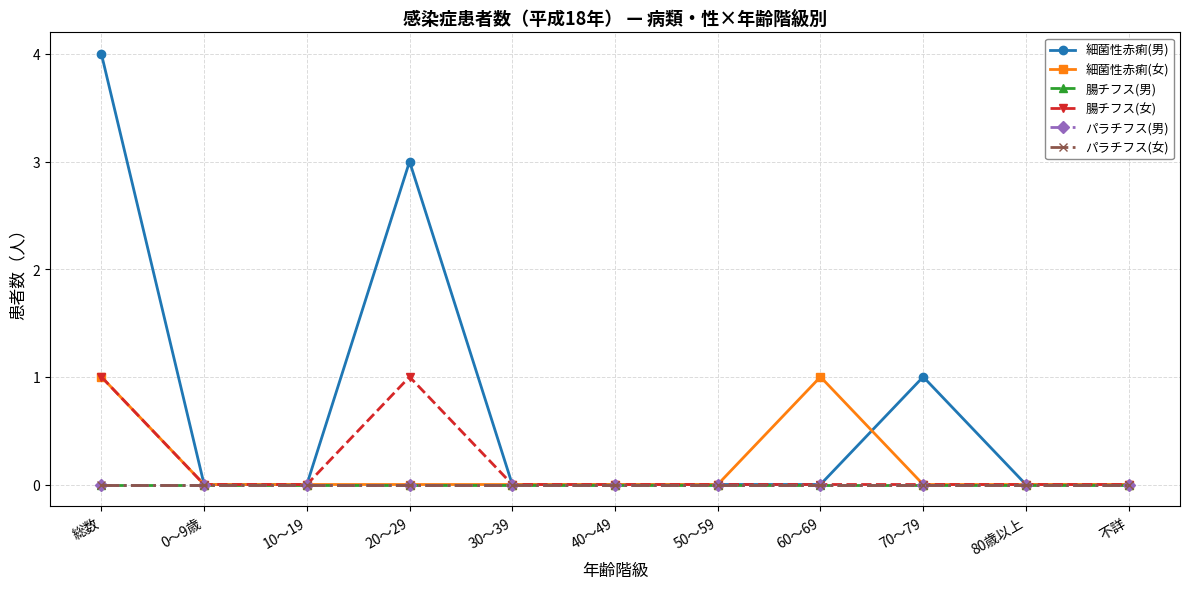

How many lines are shown in the chart?

6